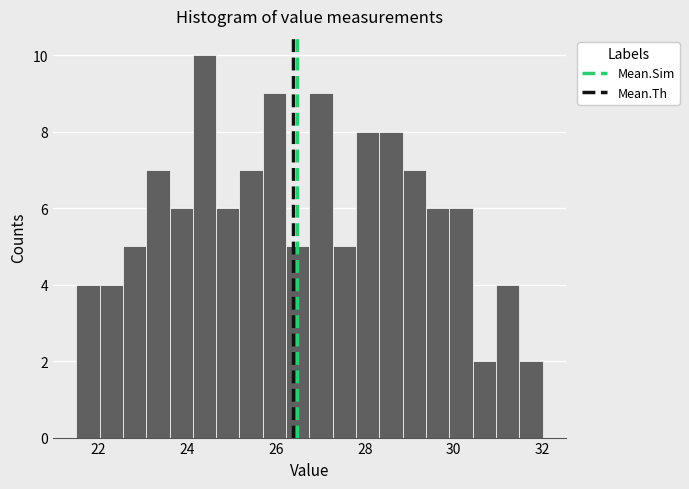

Read against the x-axis, roughly where is the centre of the tallest bar?

24.4